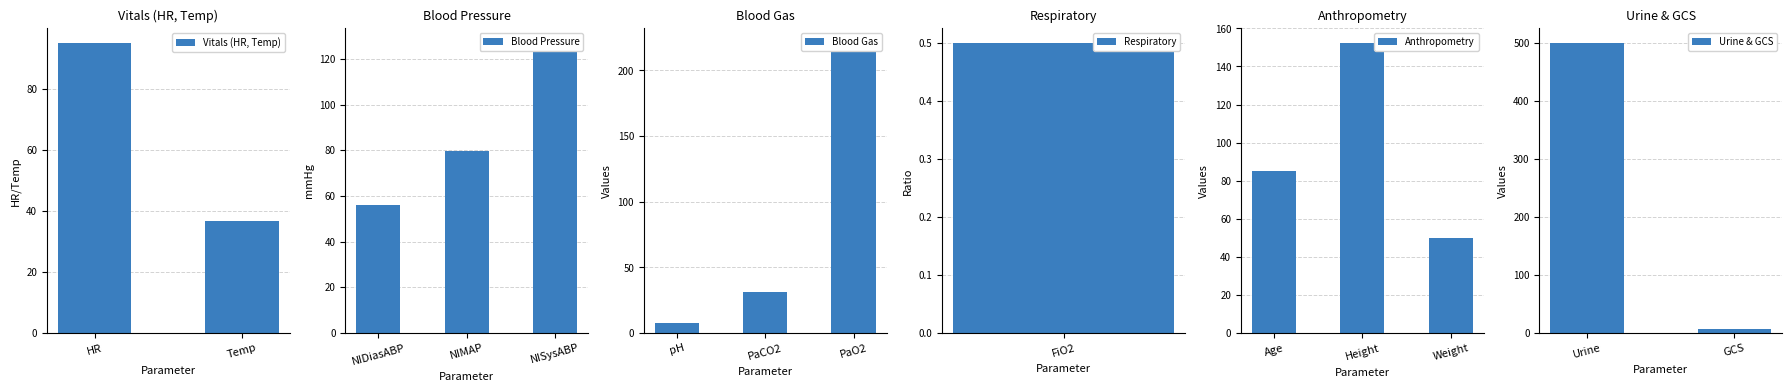

What is the difference between the values at PaO2 and HR?

126.0